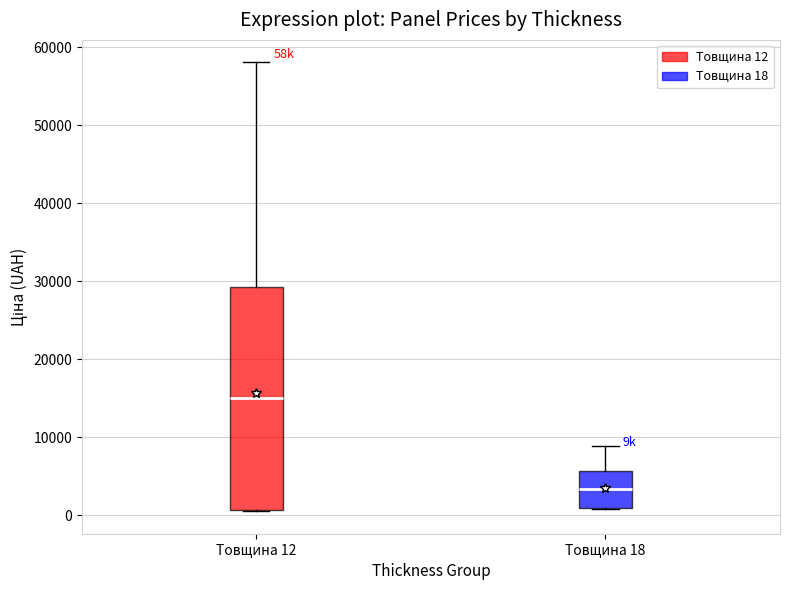

Reading left to right, transcribe this box plot: for each box, give where its median line is, the range the box spans, and where its two whiskers end, as read against the y-axis. The values are not printed on the chart, so give them approximately, as read against the axis.

Товщина 12: median 15000, box 1000 to 29000, whiskers 0 to 58000
Товщина 18: median 3000, box 1000 to 6000, whiskers 1000 to 9000